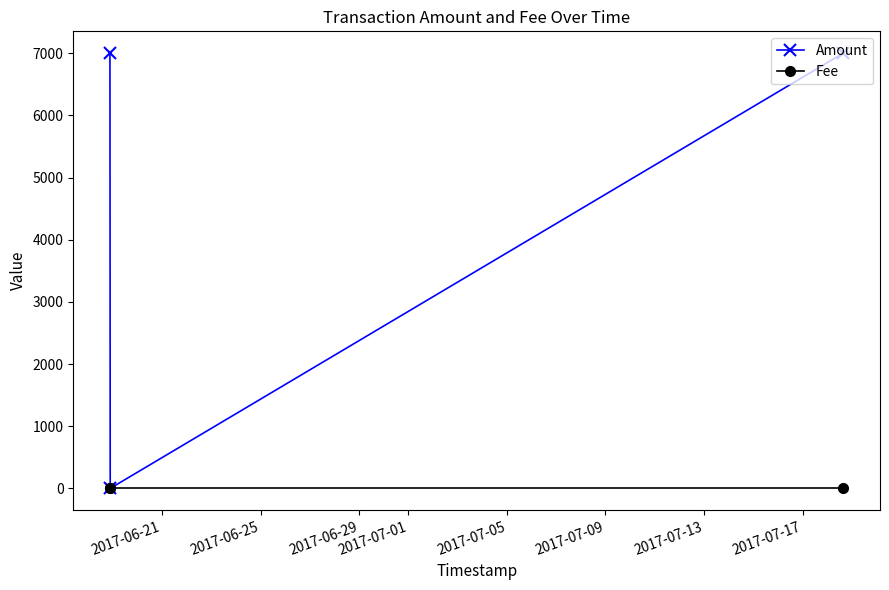

How many distinct data groups are displayed?

2